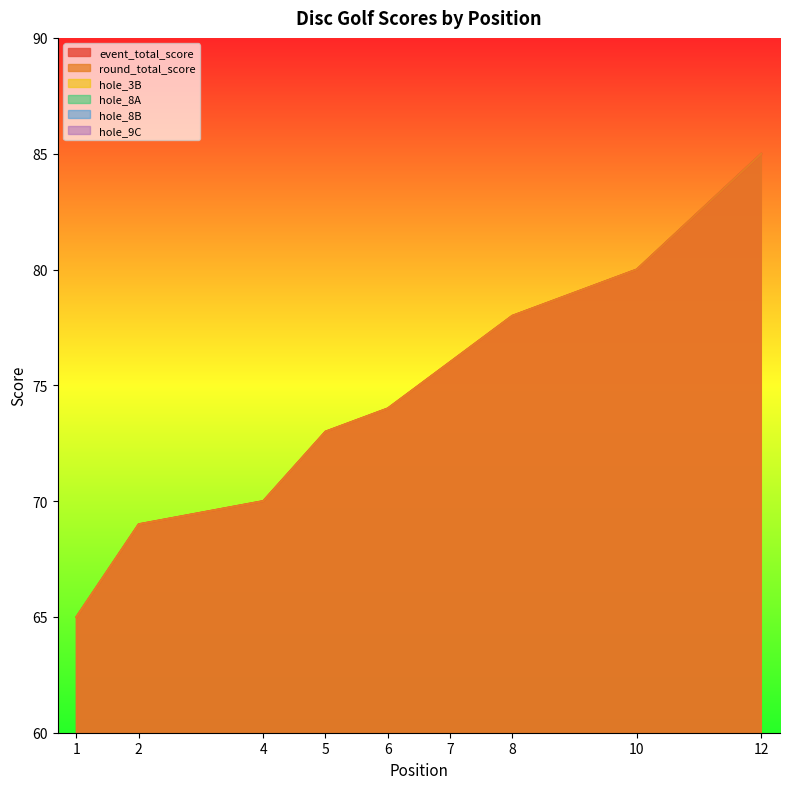

Reading left to right, what are all the values shown in this chart?

event_total_score: 65	69	69	70	73	74	76	78	78	80	80	85
round_total_score: 65	69	69	70	73	74	76	78	78	80	80	85
hole_3B: 3	2	3	3	3	3	3	4	5	4	5	3
hole_8A: 2	3	2	3	3	4	3	3	4	5	3	4
hole_8B: 2	3	3	5	3	3	3	3	4	3	3	4
hole_9C: 3	2	3	3	3	3	3	3	3	3	4	5